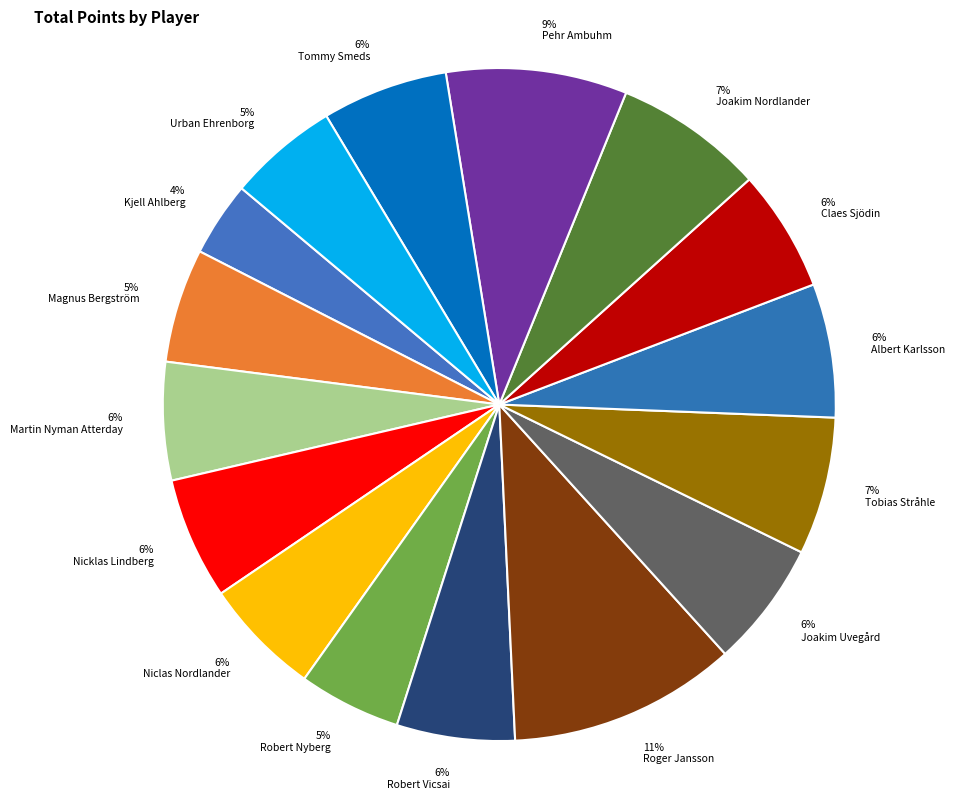

To the nearest percent, what is the difference between the largest and smallest slice percentages?

7%